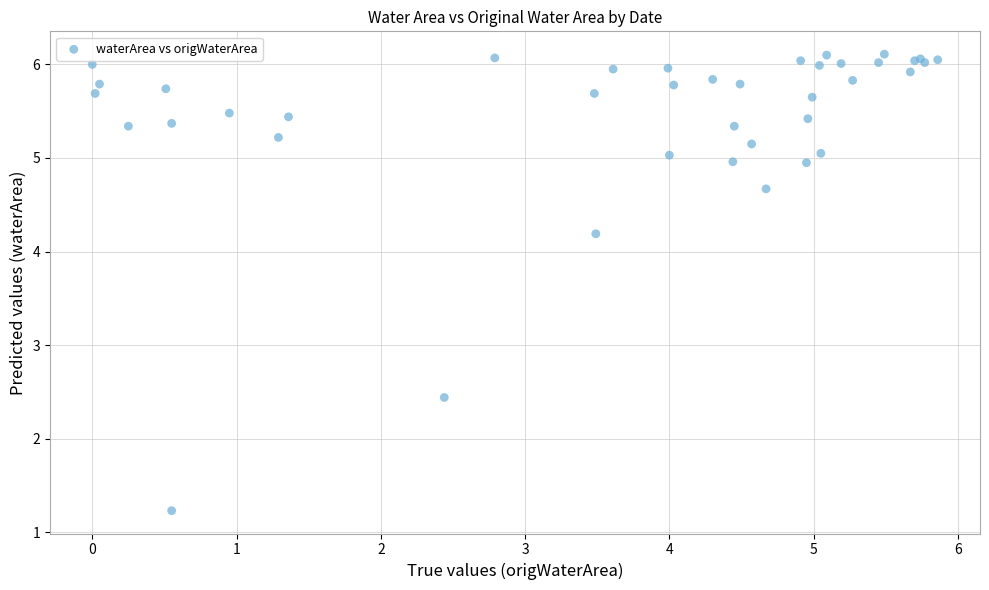

What Y value in the scatter plot is closest to 3?

2.4